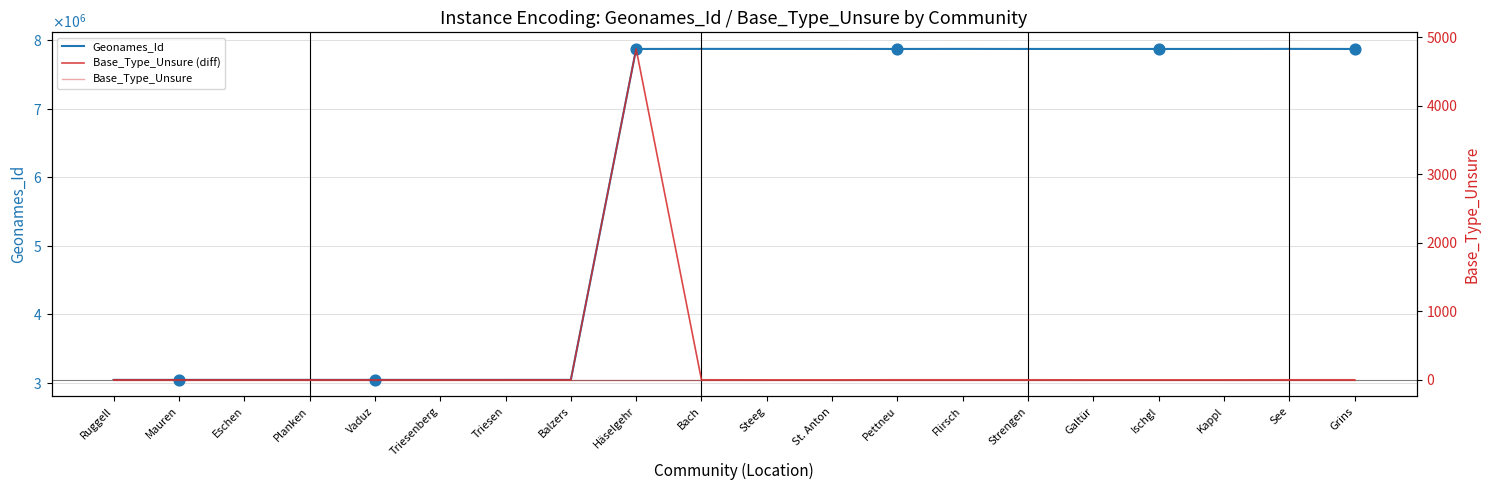

Is the value of Base_Type_Unsure (diff) at Balzers greater than the value of Base_Type_Unsure at See?

Yes